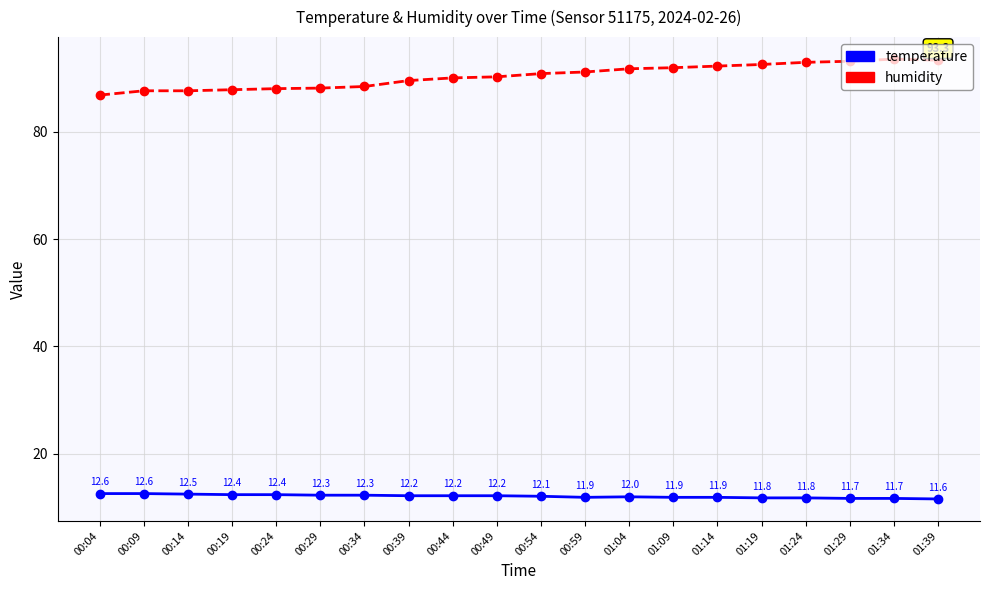

True or false: humidity has more than 2 interior local peaks.

False